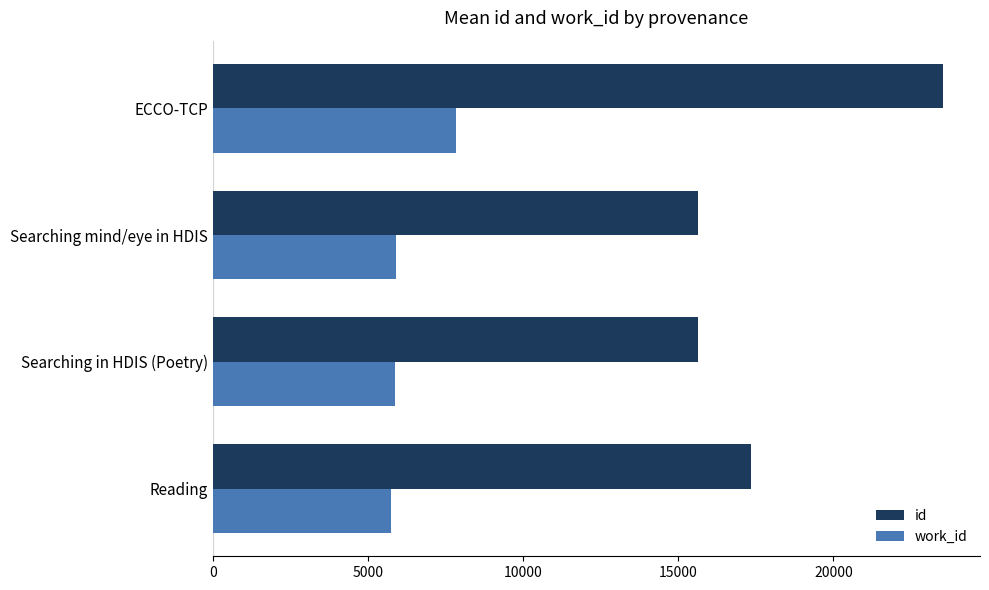

Which series has the largest total across all categories?

id